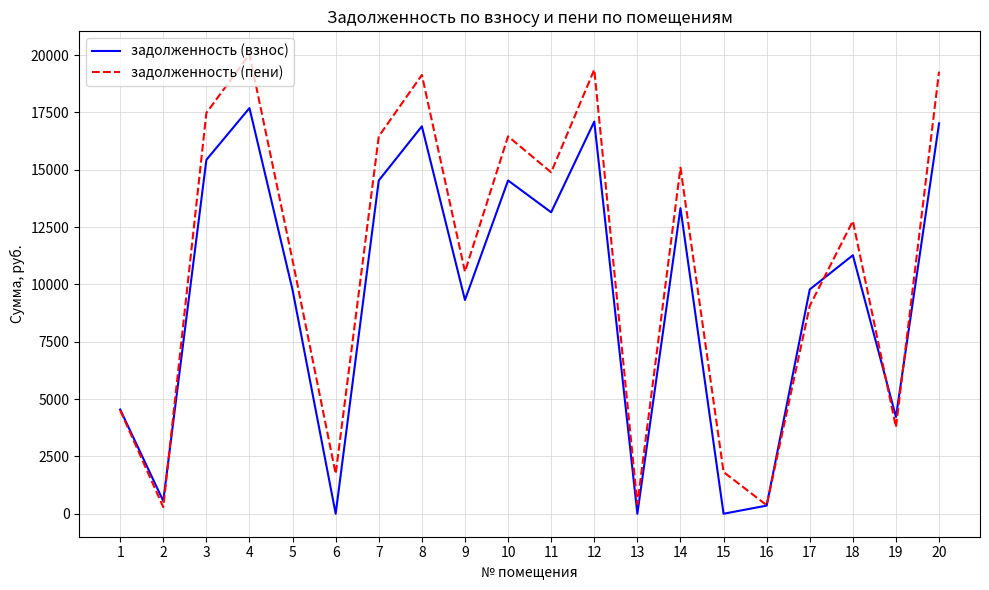

Which series has the widest spread of values?

задолженность (пени)